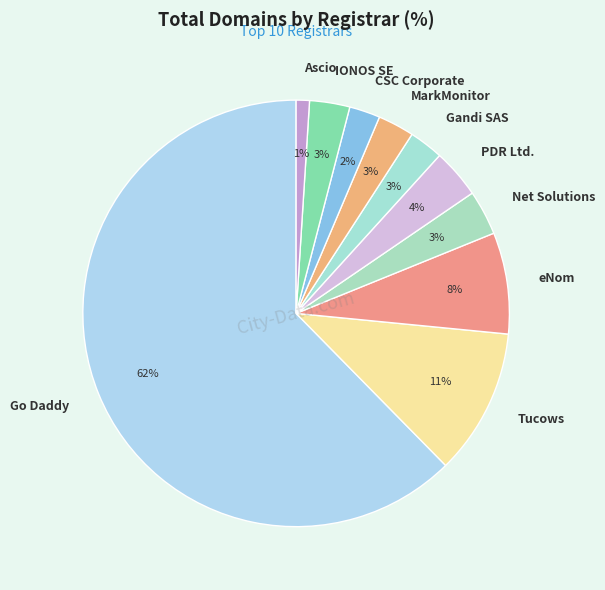

True or false: IONOS SE accounts for 3% of the total.

True